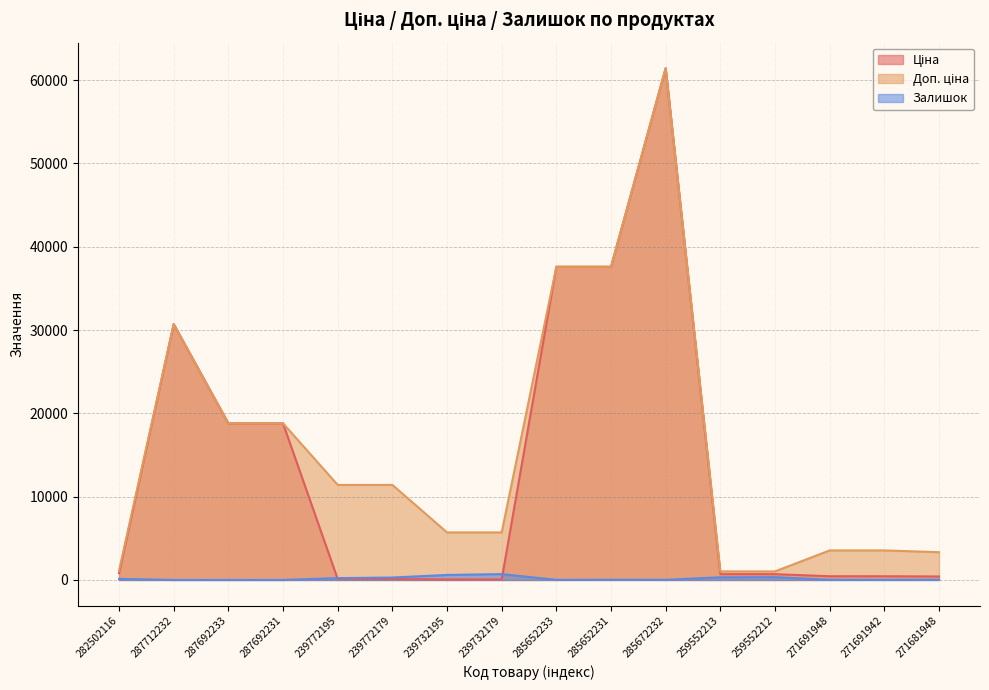

Rank the series by their average value, from lowest to highest.

Залишок, Ціна, Доп. ціна